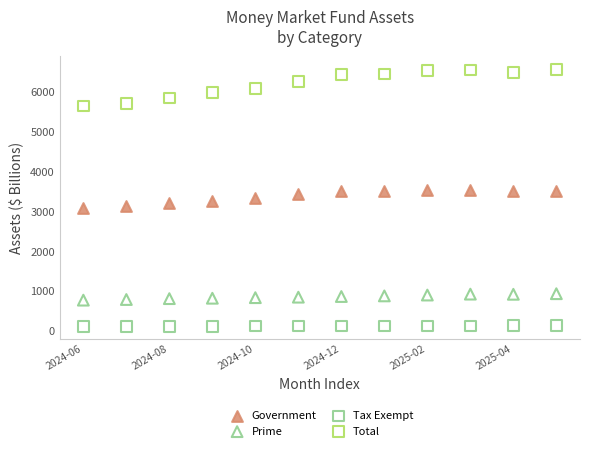

Which series has the widest spread of Y values?

Total